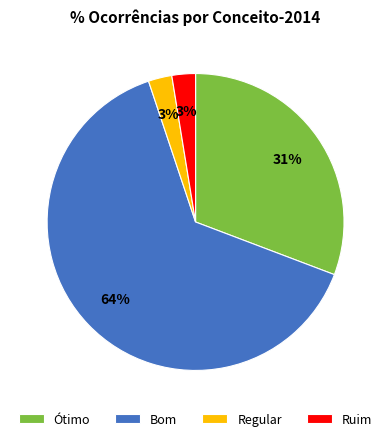

Which has a higher value, Ótimo or Regular?

Ótimo